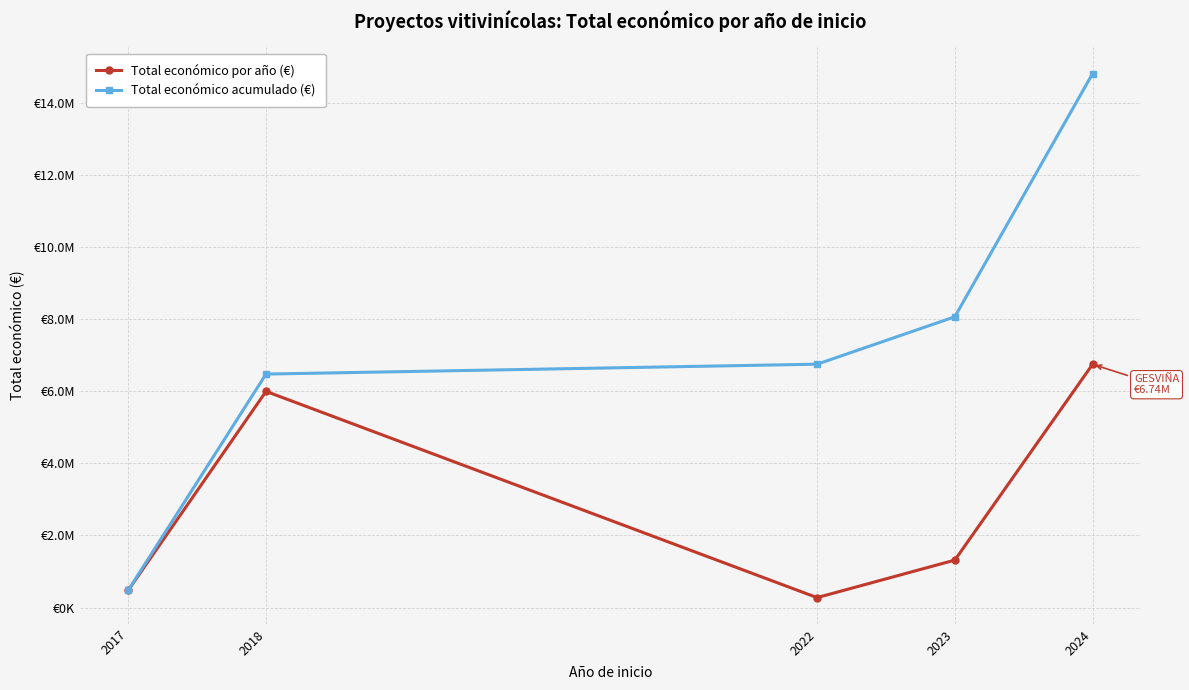

True or false: Total económico por año (€) and Total económico acumulado (€) intersect in this chart.

False